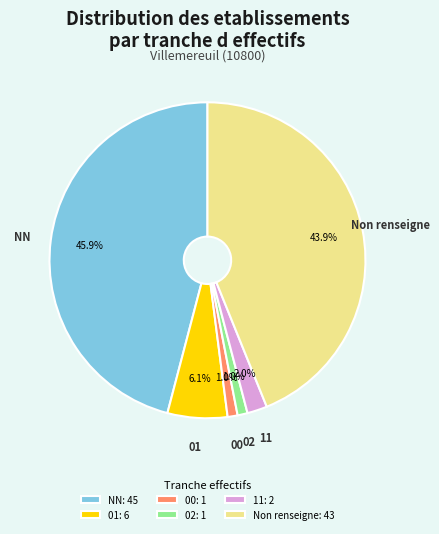

Is 11: 2 the majority of the pie?

No